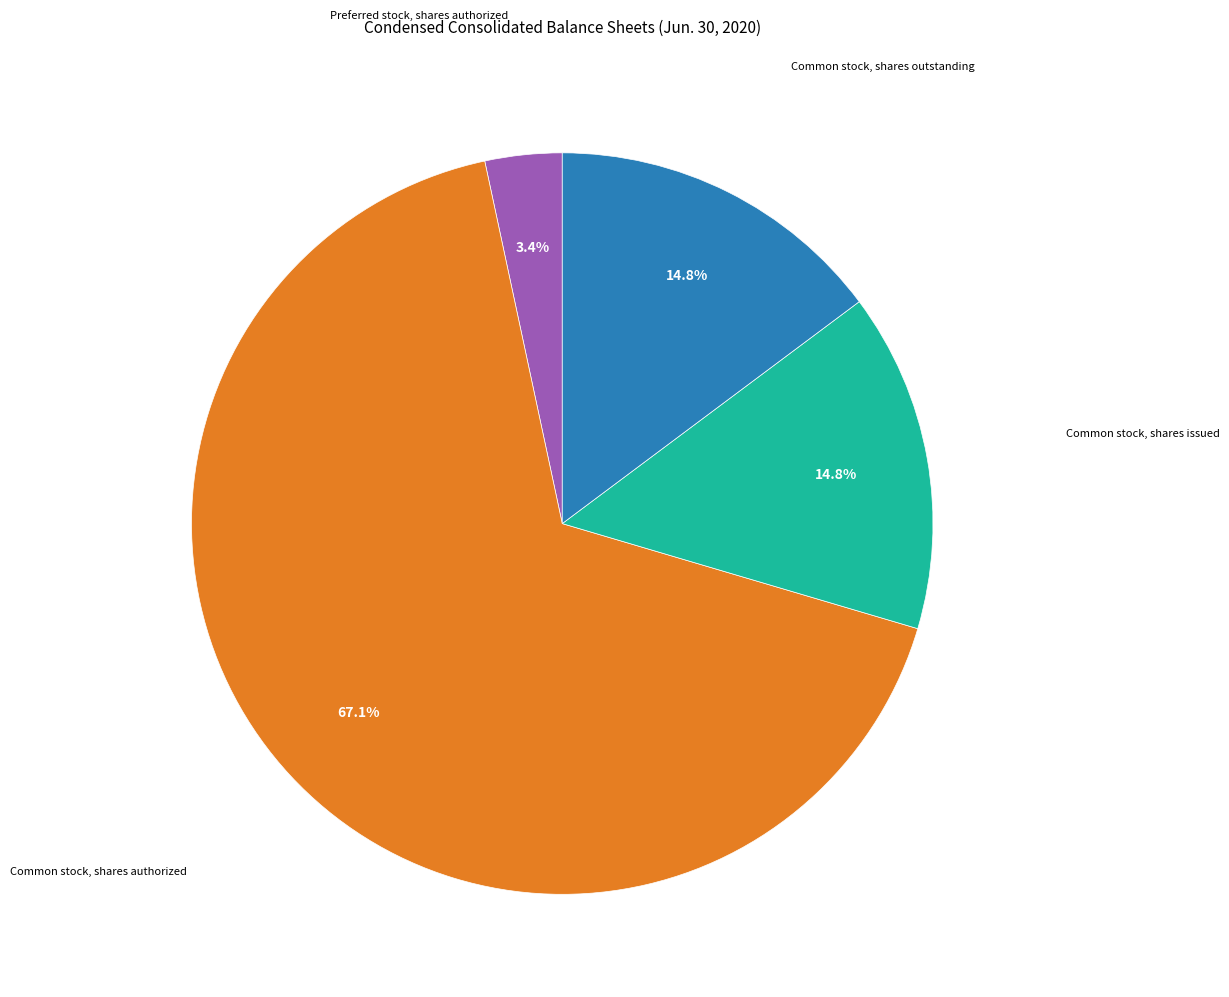

The Common stock, shares issued slice represents 4% of the pie. True or false?

False